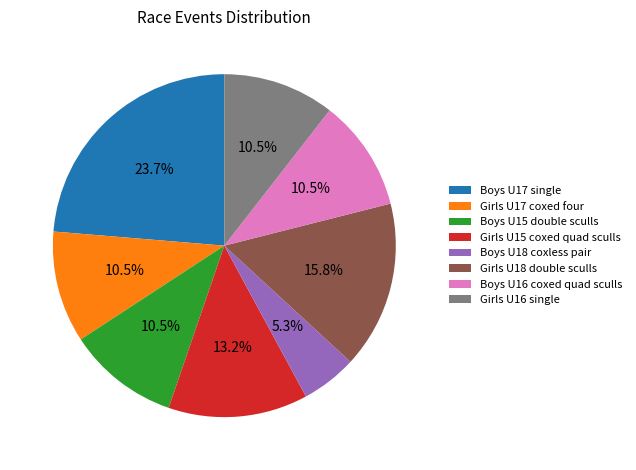

What is the smallest slice in the pie chart?

Boys U18 coxless pair